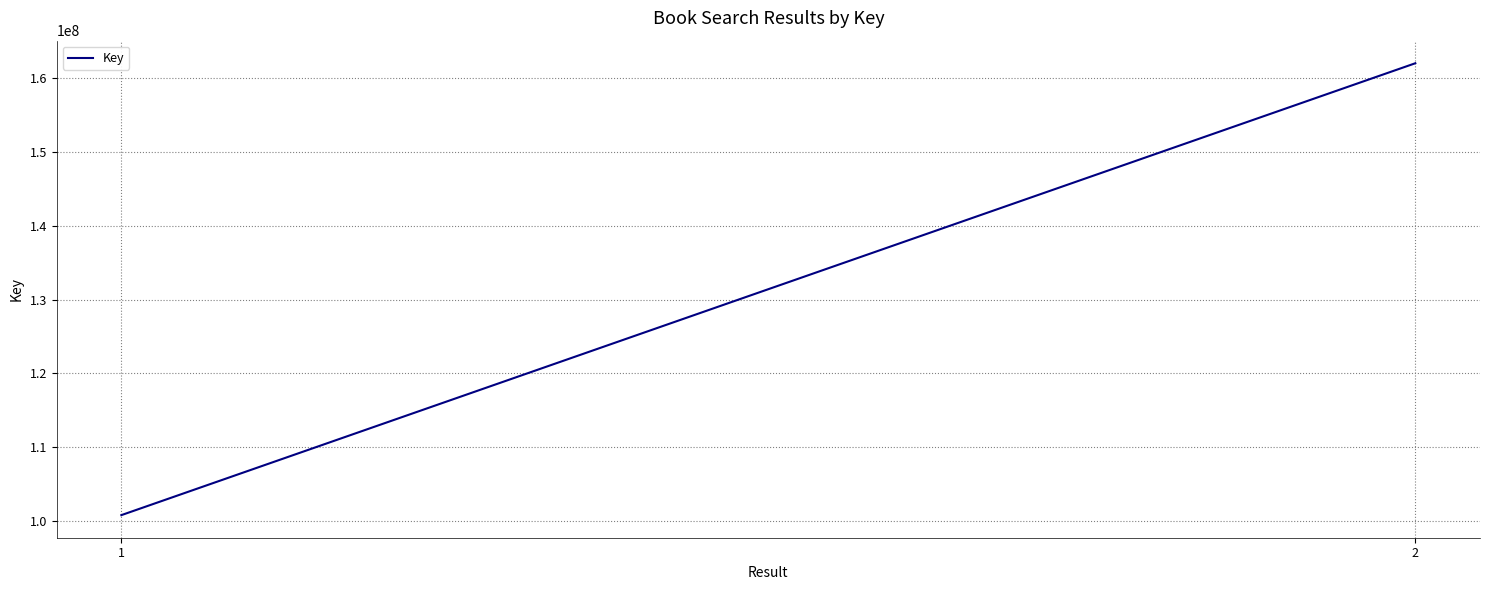

How many values are between 100738784 and 162060546?

2